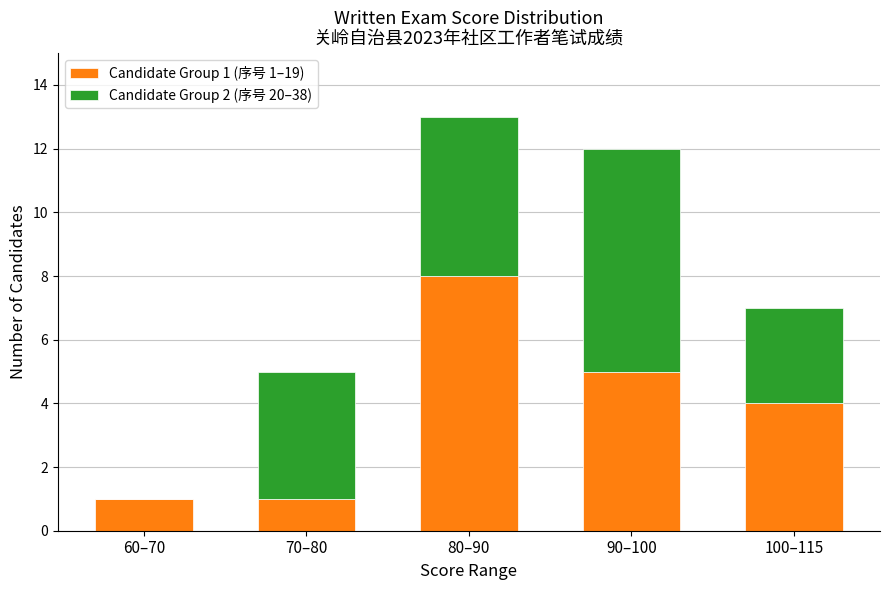

At which label does Candidate Group 1 (序号 1–19) reach its peak?

80–90